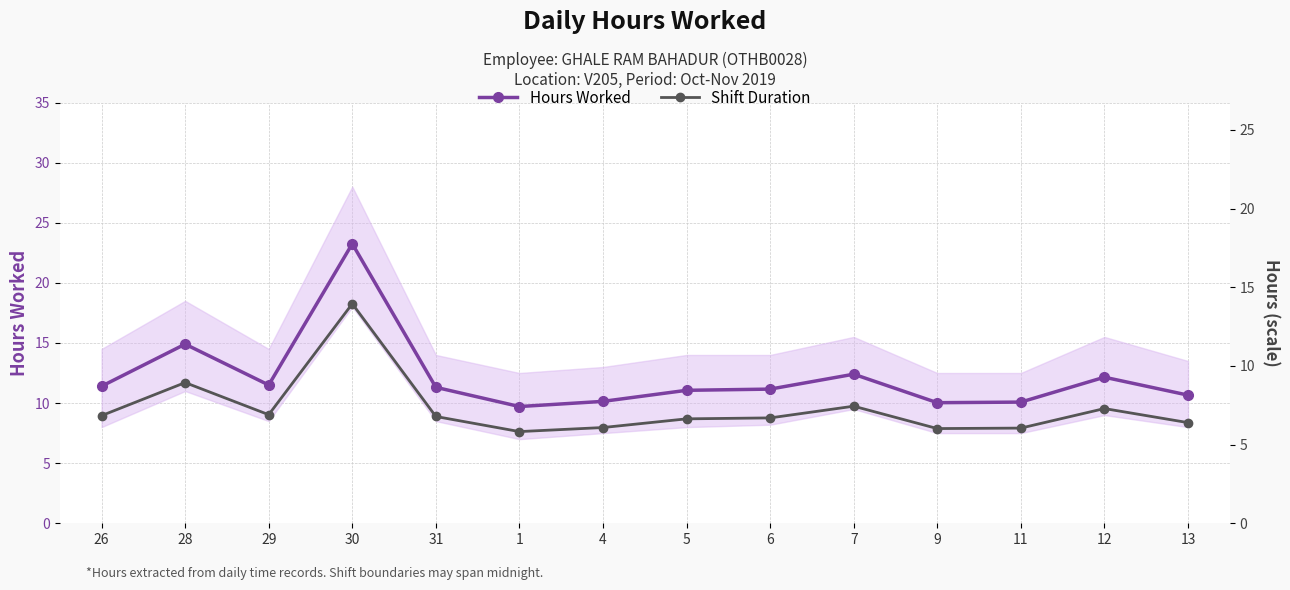

Count the number of data series in this chart.

2